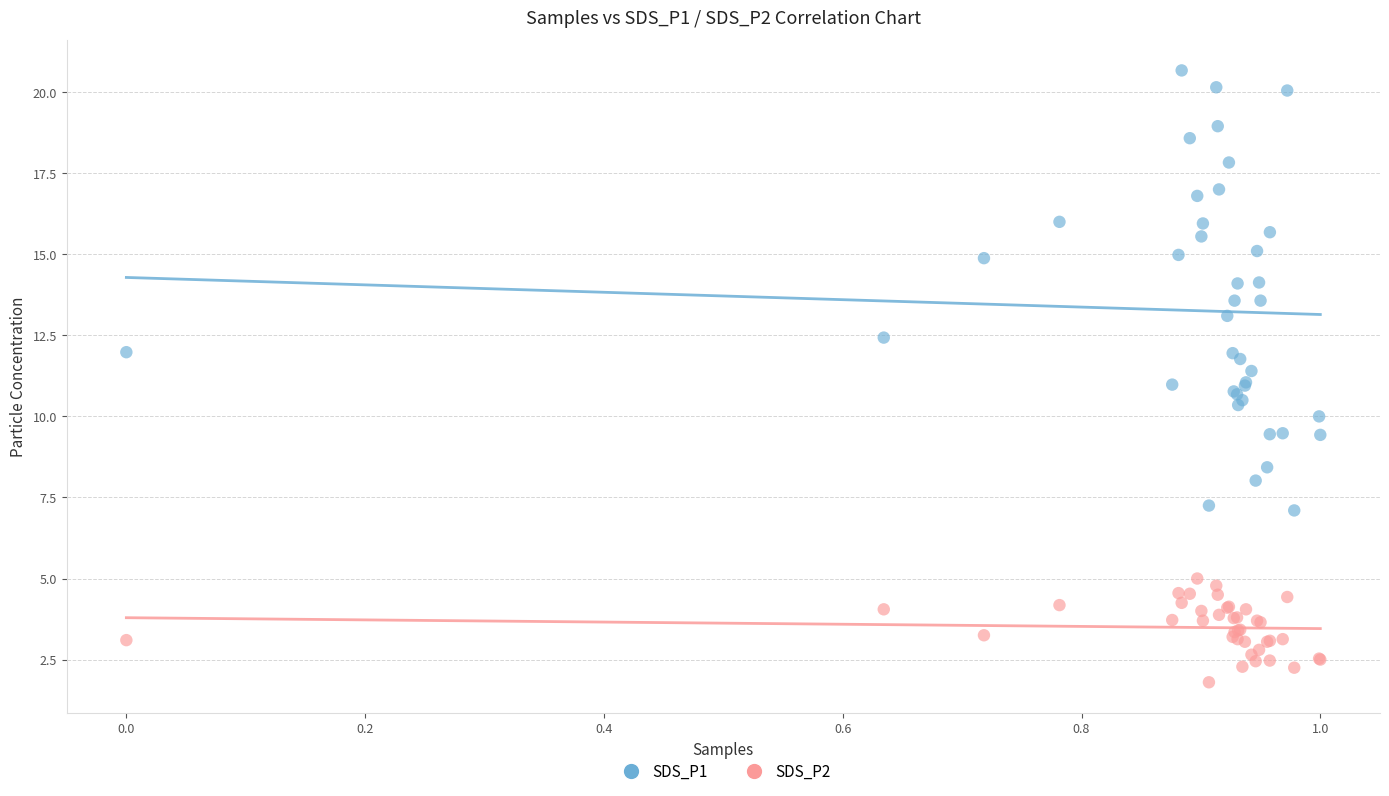

What is the X range (max minus min) for the scatter plot?

1.0